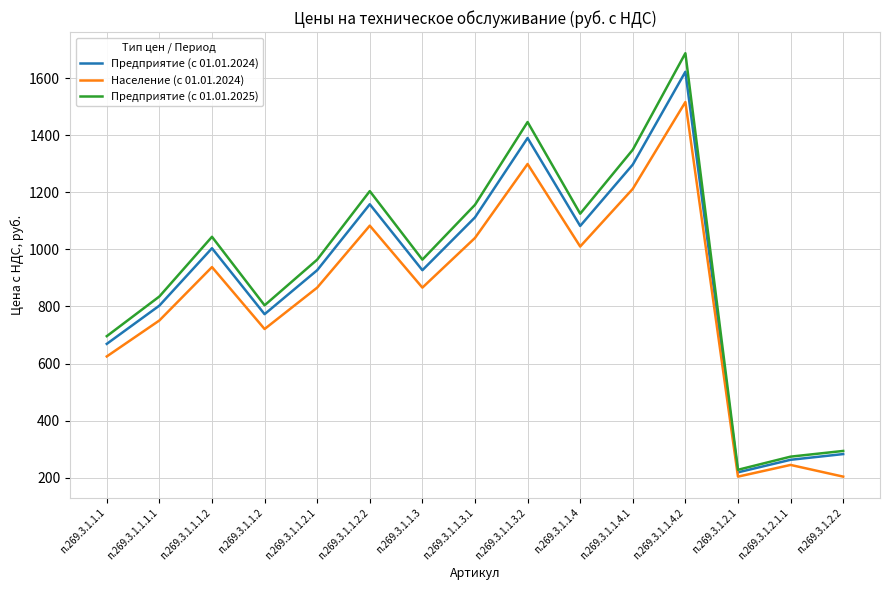

The value of Предприятие (с 01.01.2024) at п.269.3.1.1.3 is 1359. True or false?

False